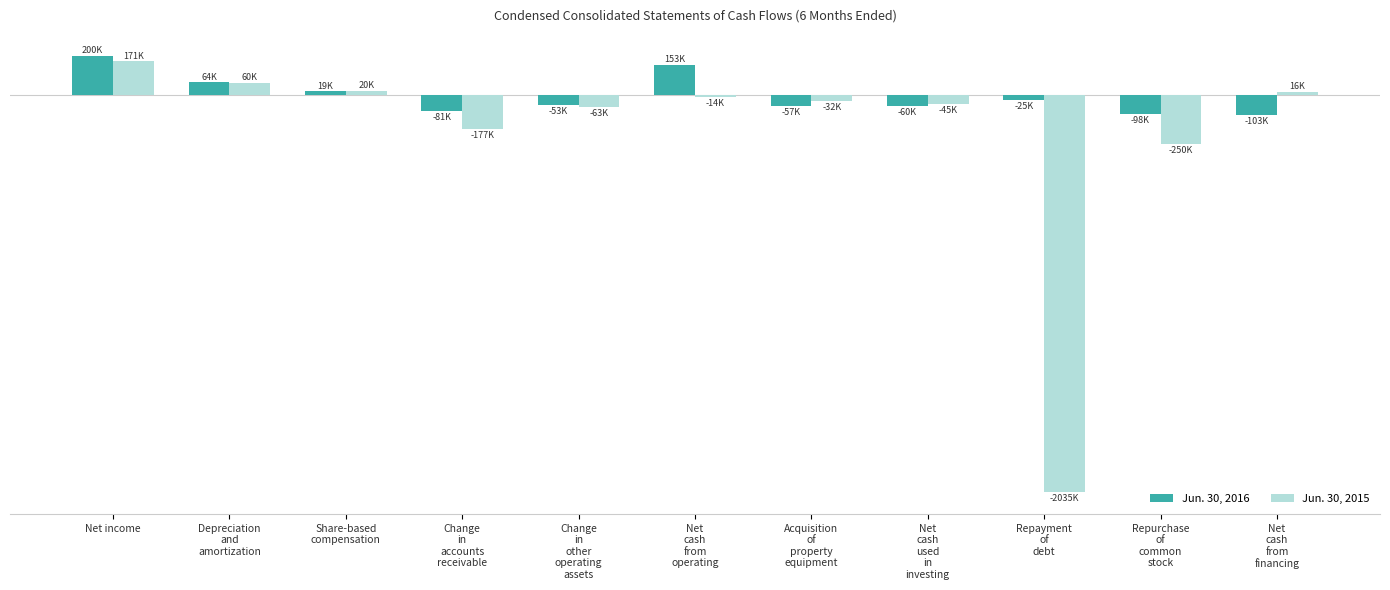

Which series changed the most between Net
cash
from
operating and Repurchase
of
common
stock?

Jun. 30, 2016